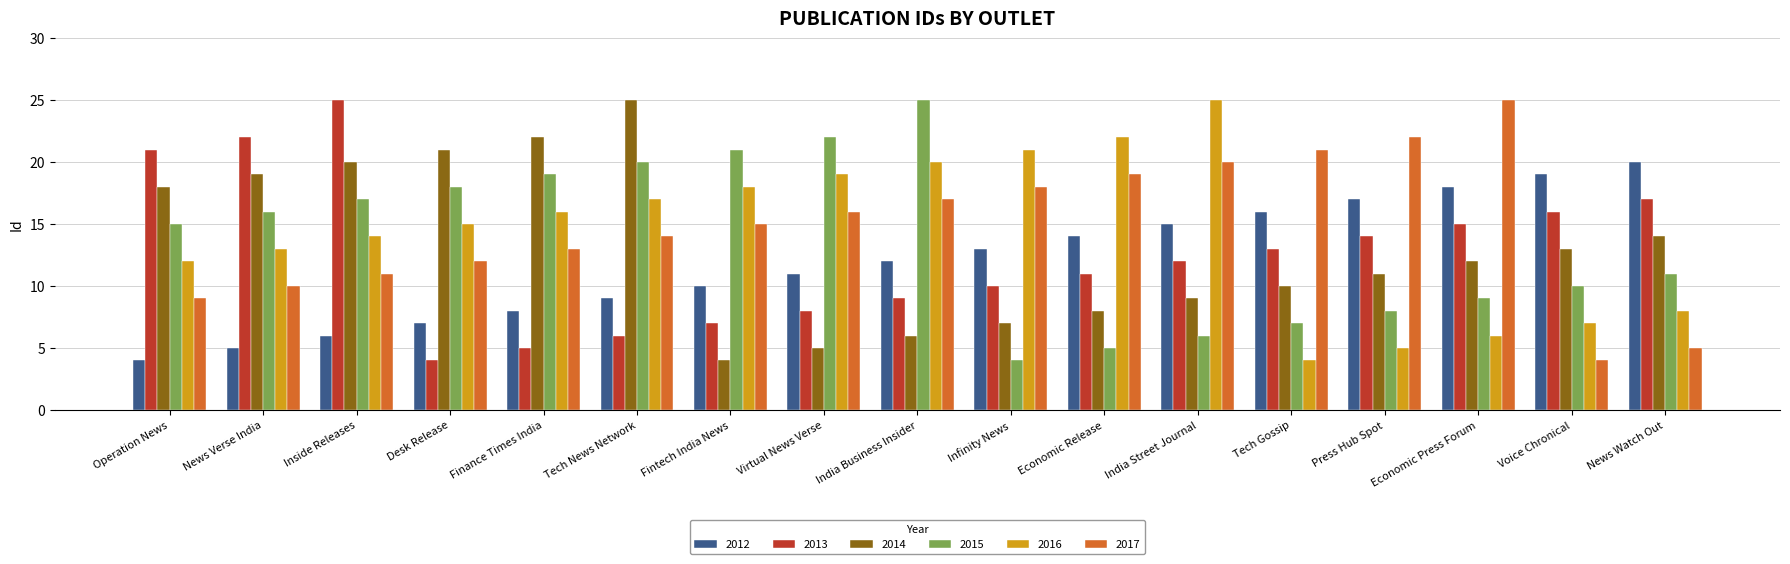

Which category has the lowest value in the 2015 series?

Infinity News